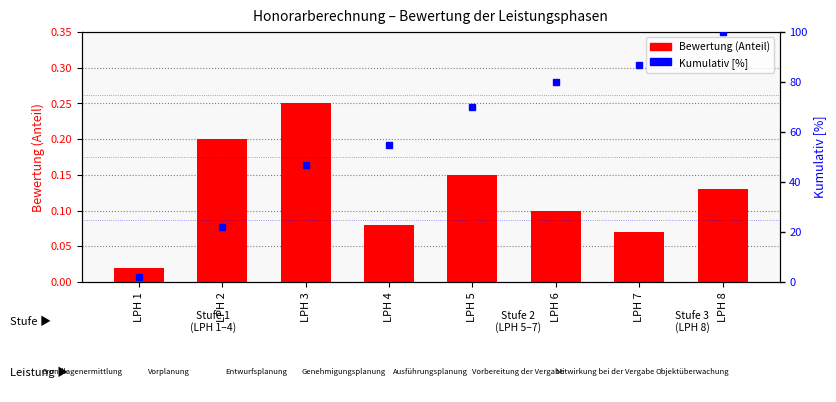

What are all the series names shown in the legend?

Bewertung (Anteil), Kumulativ [%]